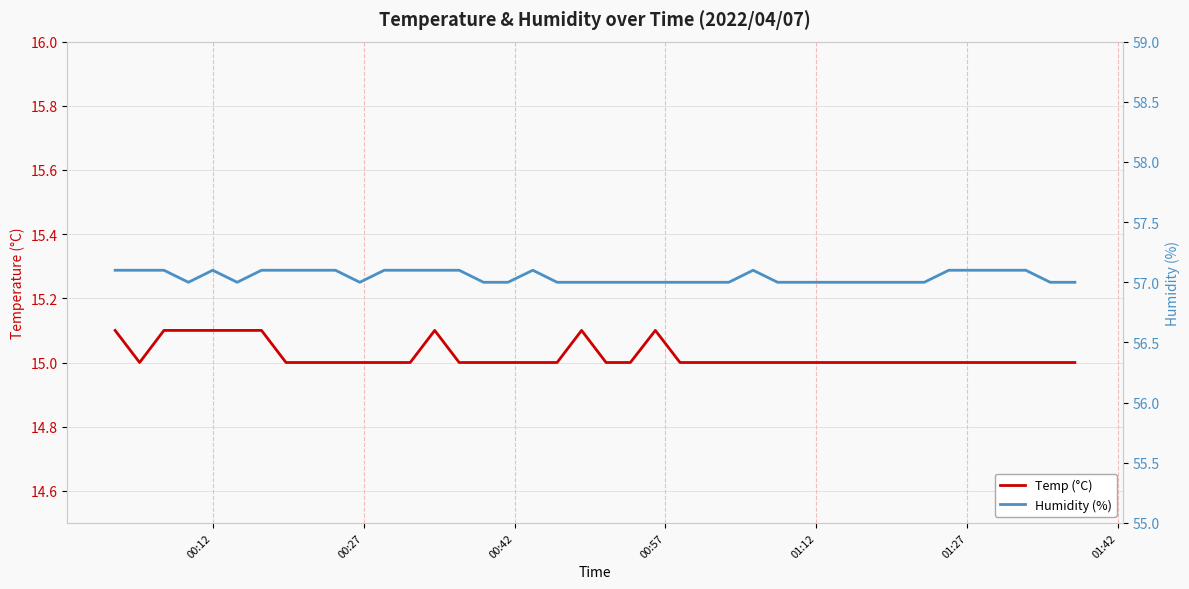

True or false: Humidity (%) has more than 1 points higher than both neighbors.

True